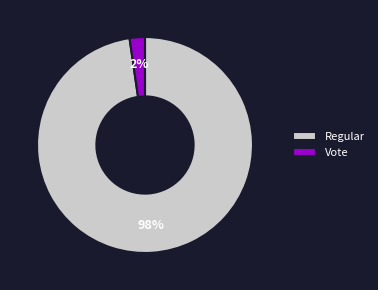

Is there a majority slice in this chart?

Yes